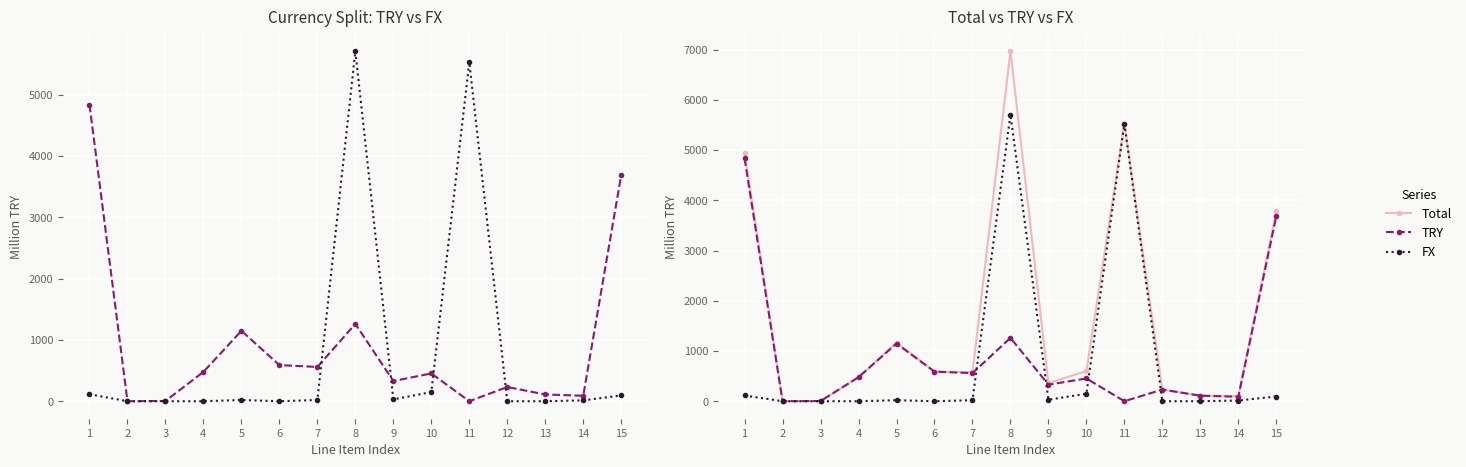

Reading left to right, what are all the values shown in this chart?

TRY: 1=4836	2=0	3=4	4=478	5=1148	6=589	7=559	8=1261	9=329	10=453	11=0	12=232	13=110	14=89	15=3688
FX: 1=114	2=0	3=0	4=0	5=20	6=0	7=20	8=5707	9=30	10=149	11=5527	12=0	13=0	14=14	15=94
Total: 1=4950	2=0	3=4	4=478	5=1168	6=590	7=578	8=6968	9=359	10=601	11=5527	12=233	13=110	14=103	15=3782